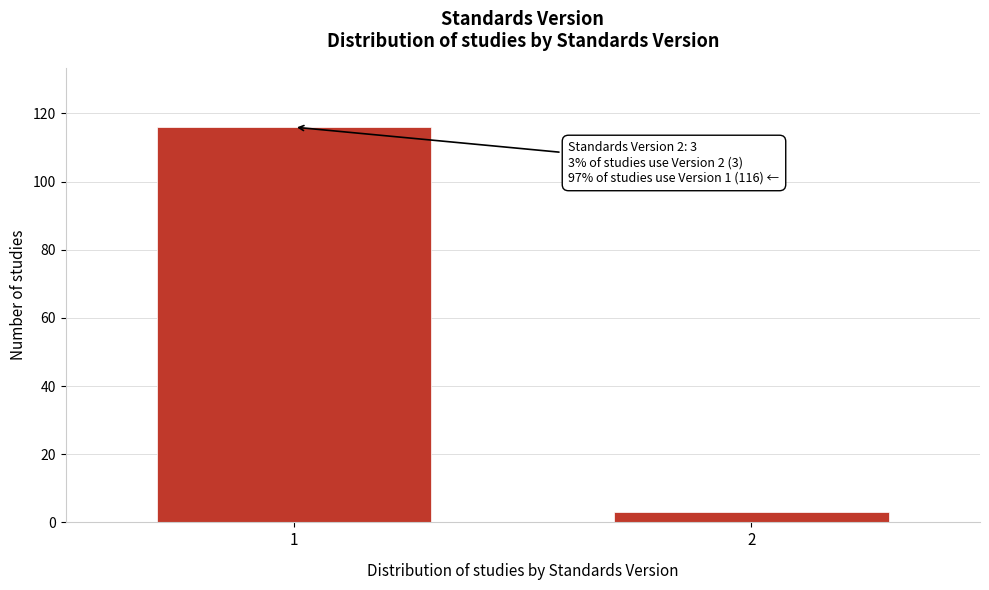

Reading right to left, list all the values displayed in this chart.

2=3	1=116